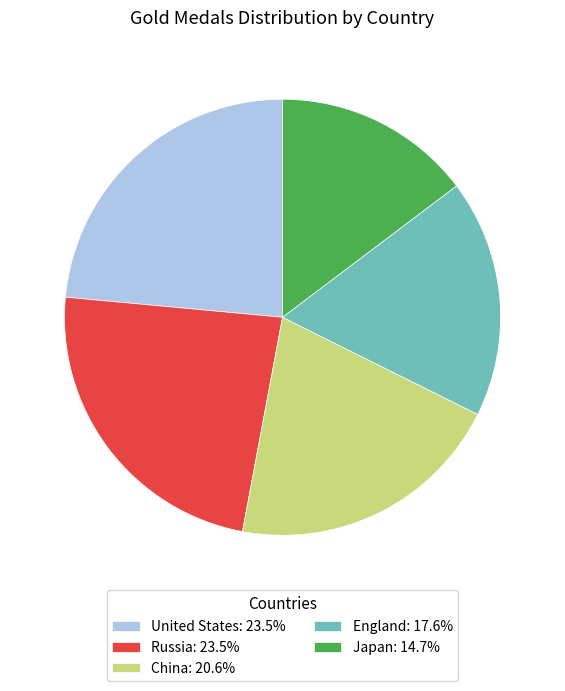

Combined, do Japan and England account for over 50%?

No